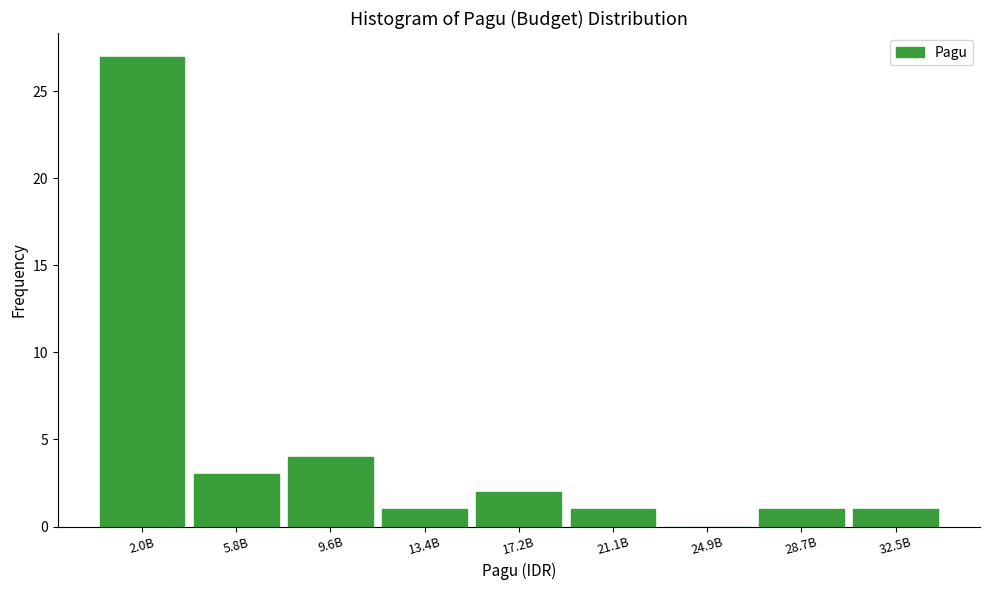

Reading left to right, extract all data points from this chart.

2.0B=27	5.8B=3	9.6B=4	13.4B=1	17.2B=2	21.1B=1	24.9B=0	28.7B=1	32.5B=1